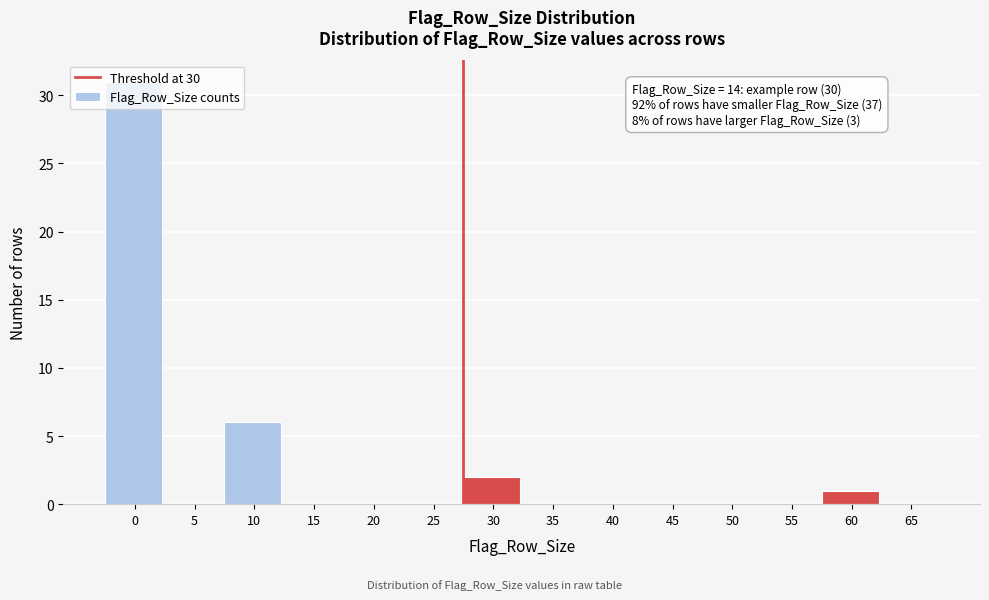

What is the maximum value shown in the chart?

31